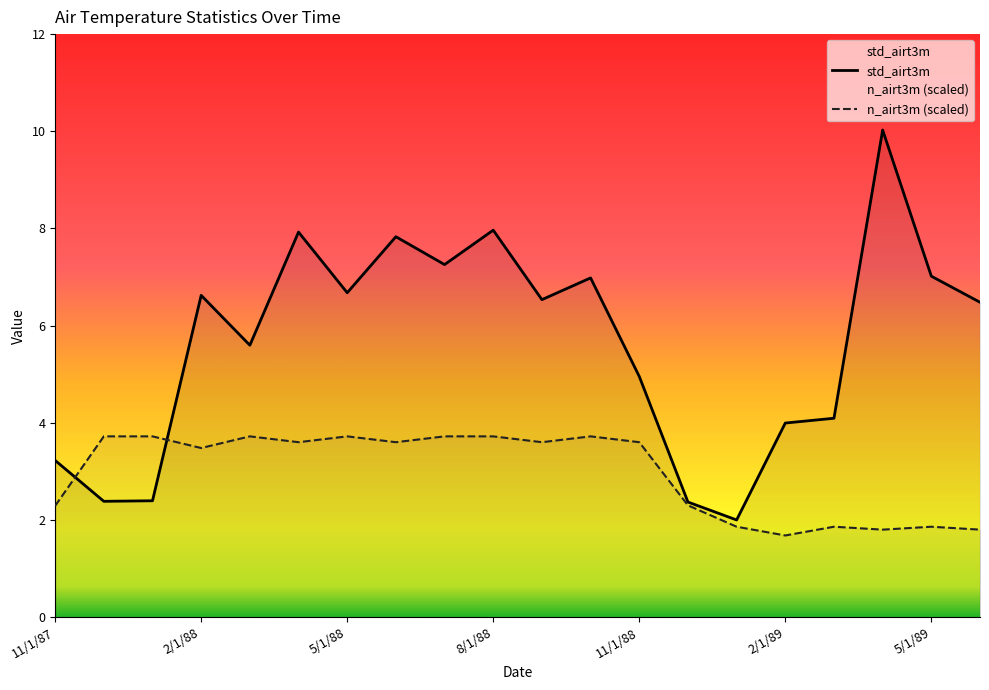

Where is n_airt3m (scaled) nearest to the value 2?

14